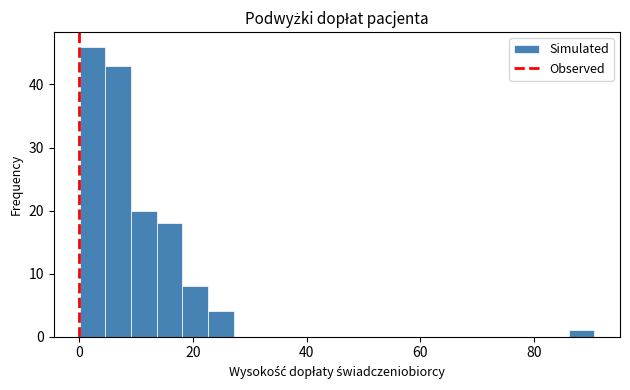

Around what value on the x-axis is the tallest bar? Give the approximate position of its centre, as read against the axis.

2